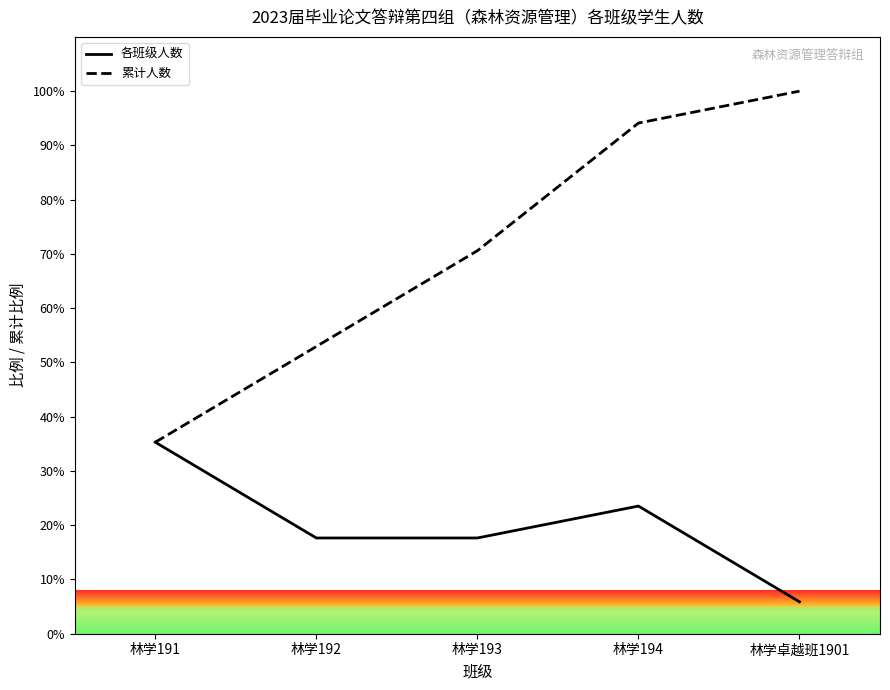

How many data points does each series have?

5